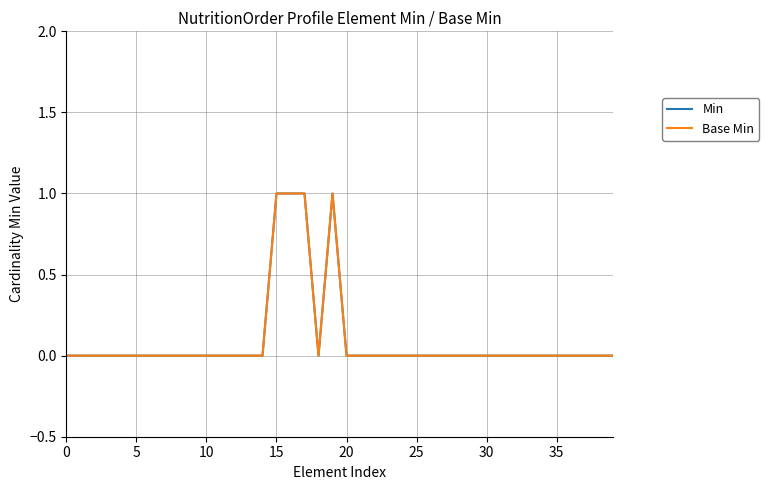

Is this an area chart (filled region under the line)?

No